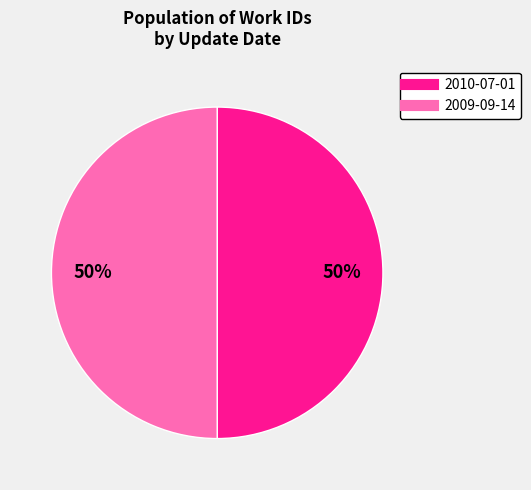

How many segments does this pie chart have?

2